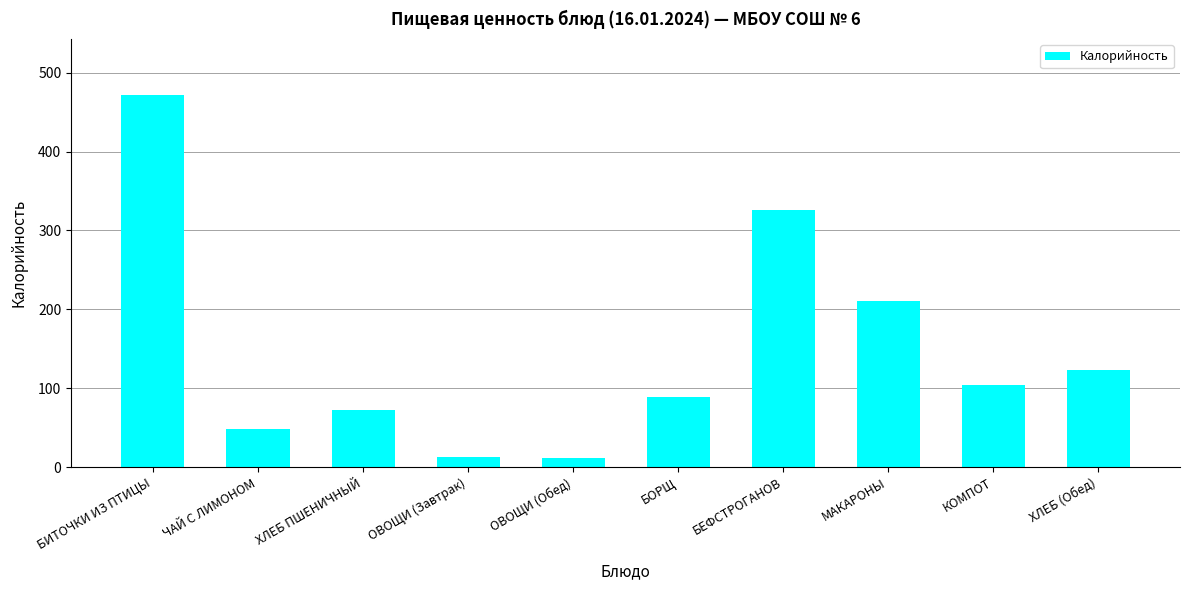

At which label is the value closest to 241?

МАКАРОНЫ